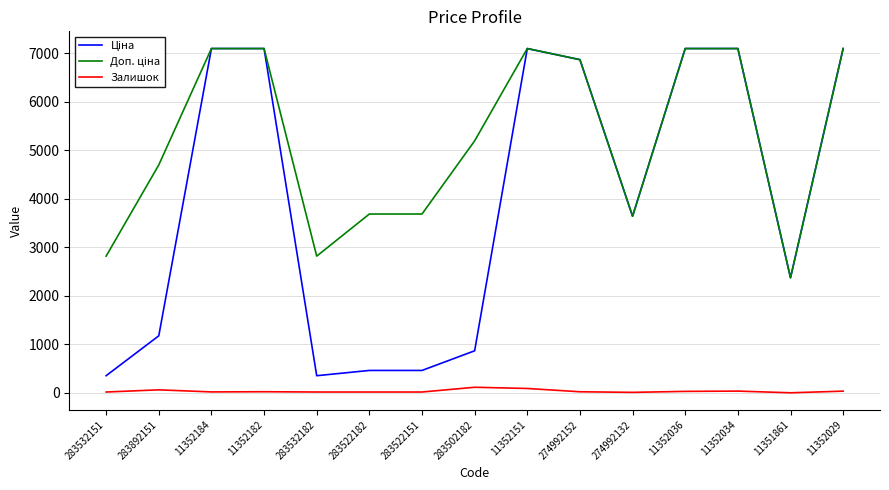

Reading right to left, what are all the values shown in this chart?

Ціна: 11352029=7098.8	11351861=2372.4	11352034=7098.8	11352036=7098.8	274992132=3640.8	274992152=6869.4	11352151=7098.8	283502182=865.9	283522151=460.8	283522182=460.8	283532182=352.2	11352182=7098.8	11352184=7098.8	283892151=1174.7	283532151=352.2
Доп. ціна: 11352029=7098.8	11351861=2372.0	11352034=7098.8	11352036=7098.8	274992132=3641.0	274992152=6869.4	11352151=7098.8	283502182=5195.4	283522151=3686.5	283522182=3686.5	283532182=2818.0	11352182=7098.8	11352184=7098.8	283892151=4698.8	283532151=2818.0
Залишок: 11352029=34.0	11351861=0.0	11352034=35.0	11352036=29.0	274992132=9.0	274992152=21.0	11352151=89.0	283502182=114.0	283522151=16.0	283522182=16.0	283532182=16.0	11352182=22.0	11352184=18.0	283892151=61.0	283532151=16.0